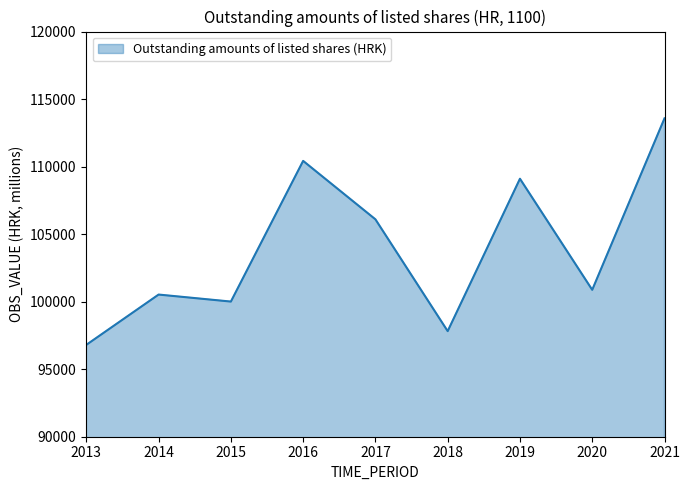

True or false: the data shows 65801 at 2020.

False